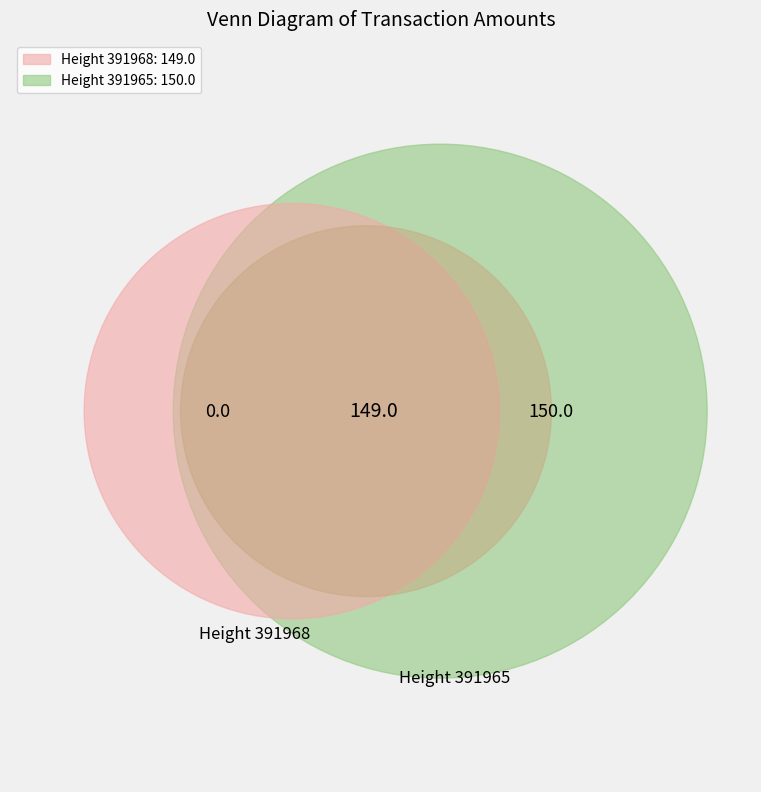

Is it true that 391968 is 60% of the pie?

False